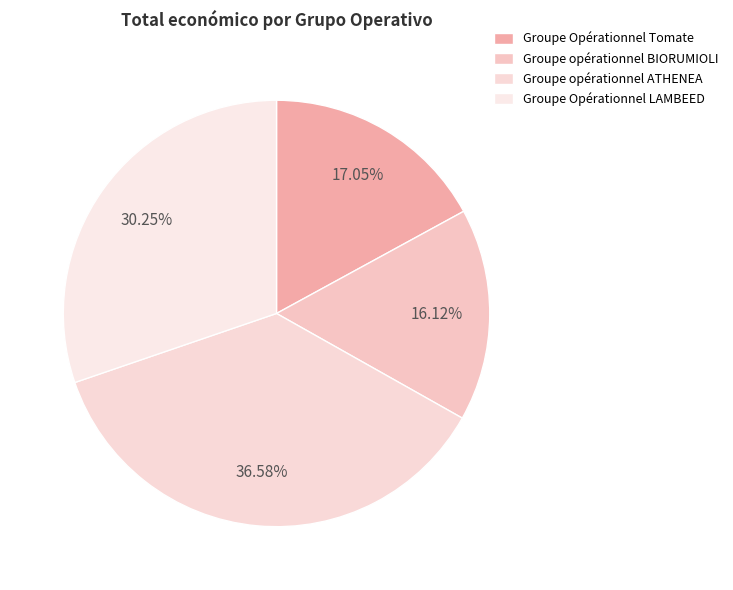

Is Groupe opérationnel BIORUMIOLI the majority of the pie?

No